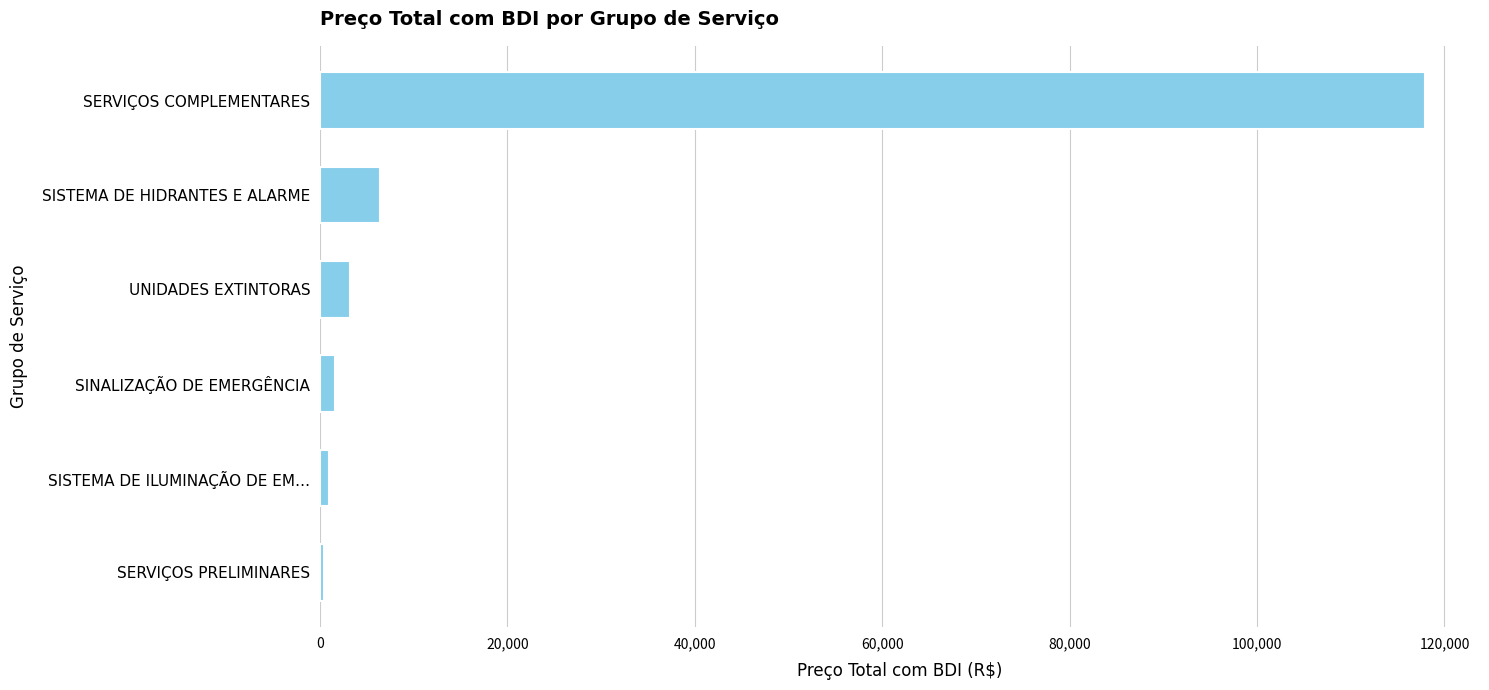

What is the difference between the maximum and minimum values?

117414.9